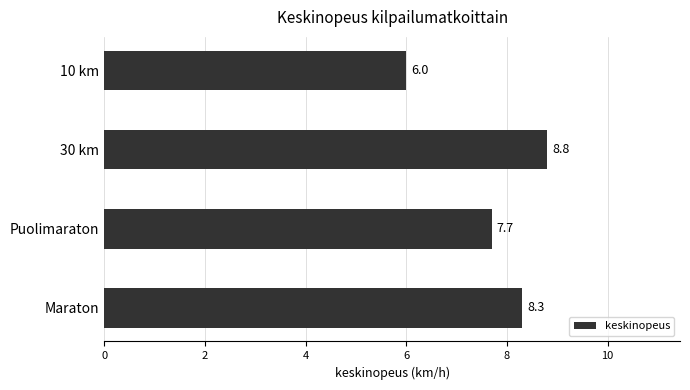

List the labels in order of value, largest first.

30 km, Maraton, Puolimaraton, 10 km